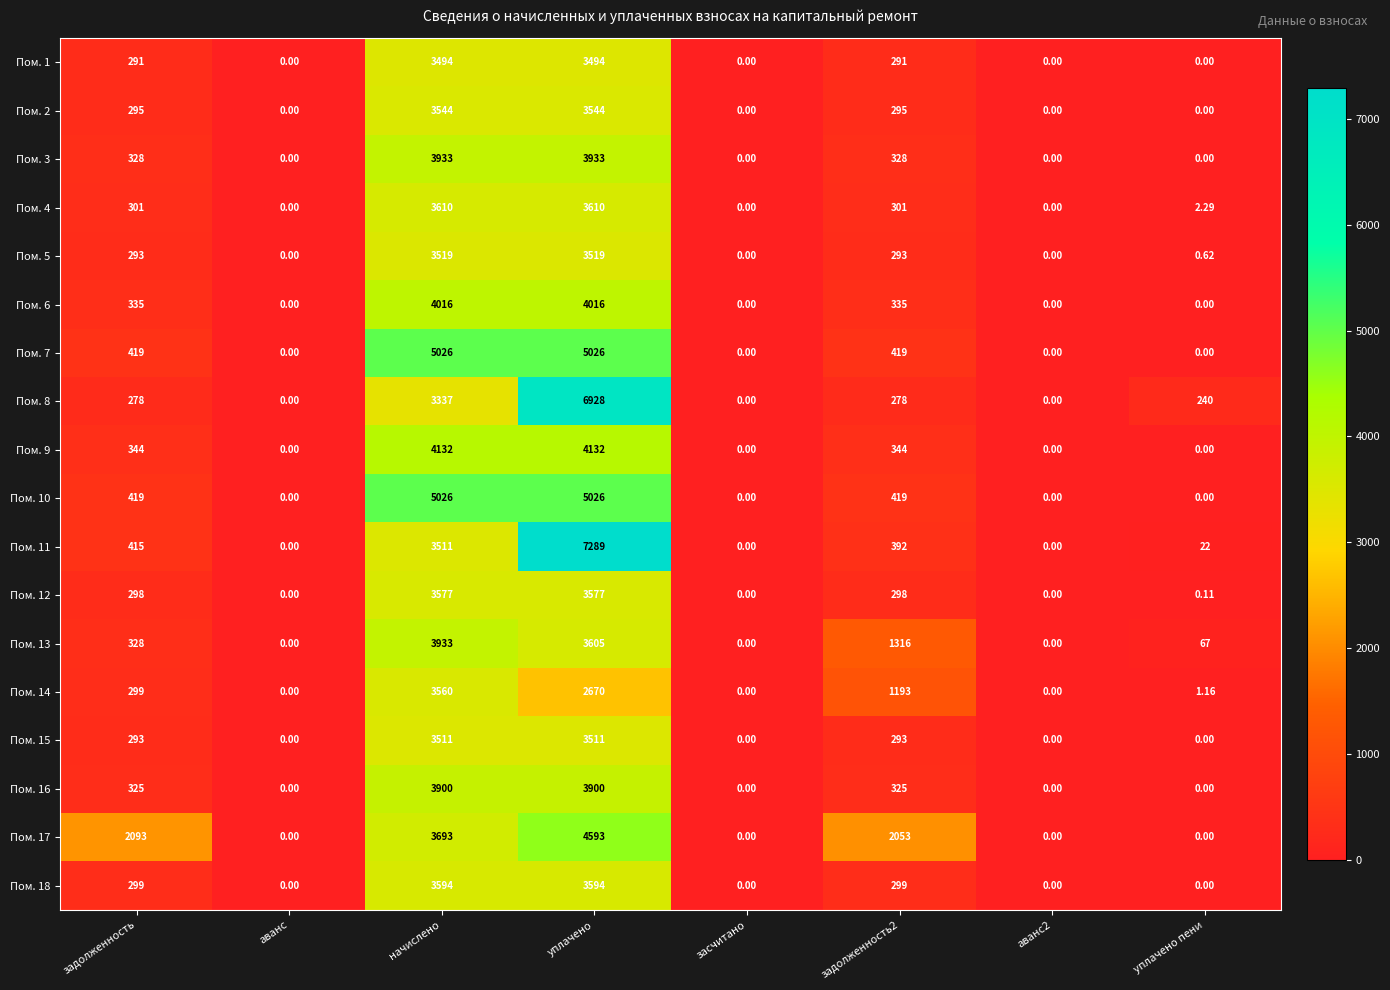

Which label corresponds to the largest value in the chart?

уплачено